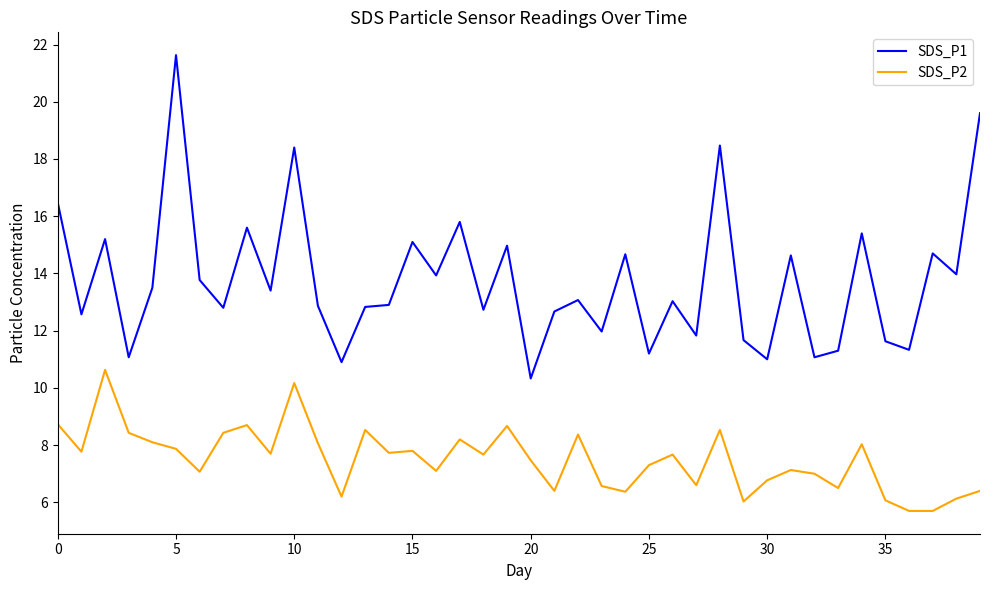

What is the difference between the maximum and minimum values in the SDS_P1 series?

11.3